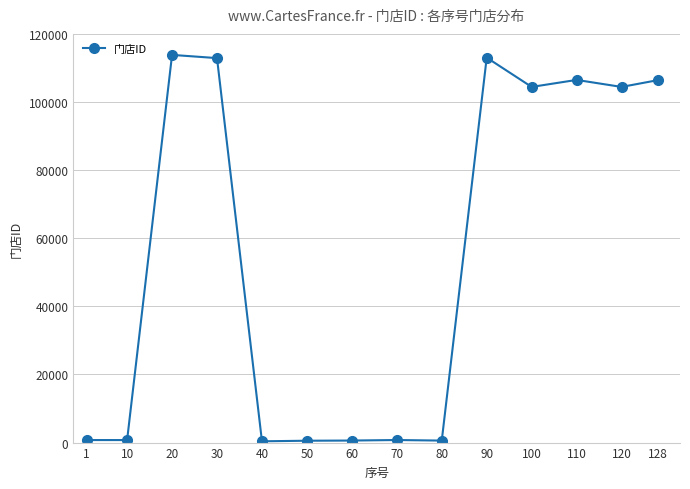

What is the difference between the values at 20 and 50?

113288